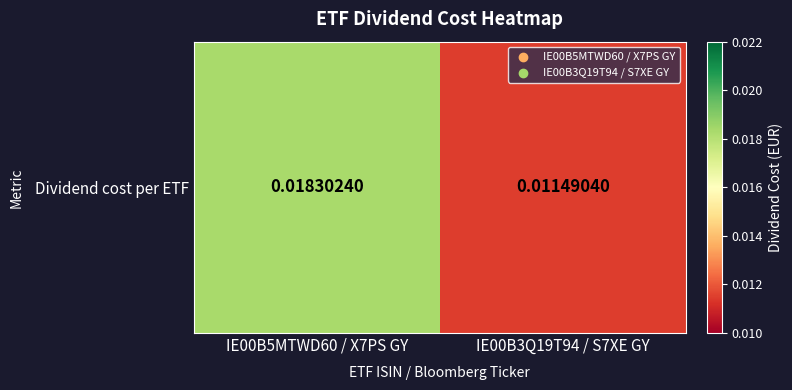

List the labels in order of value, smallest first.

IE00B3Q19T94 / S7XE GY, IE00B5MTWD60 / X7PS GY